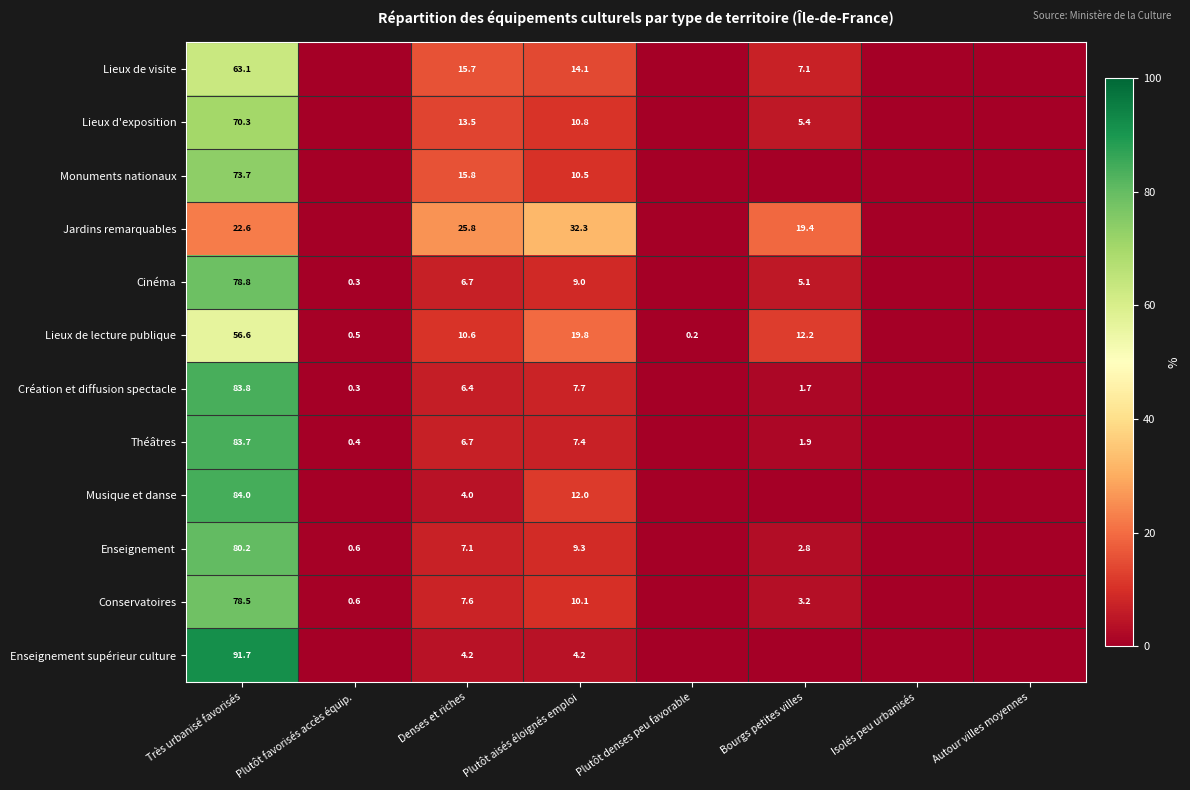

Count the number of categories in the chart.

8